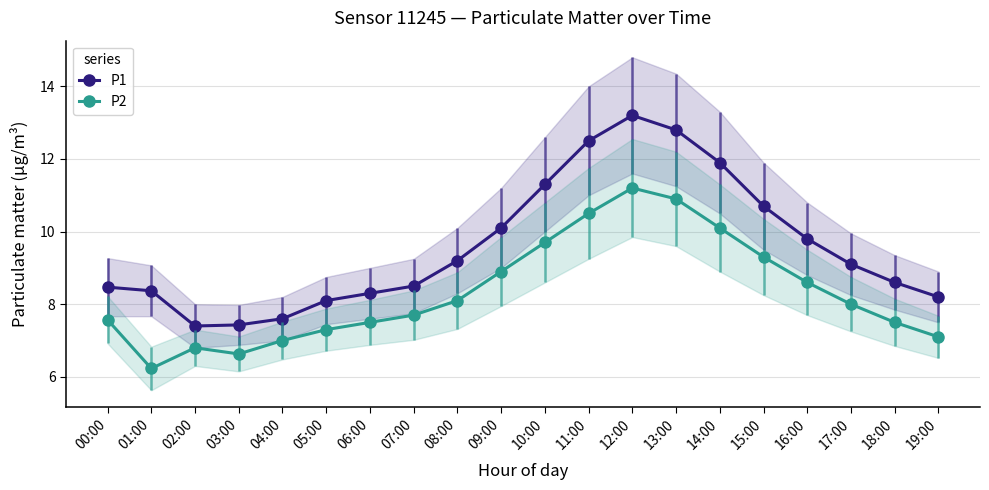

What is the sum of the P2 values at 12:00 and 16:00?

19.8